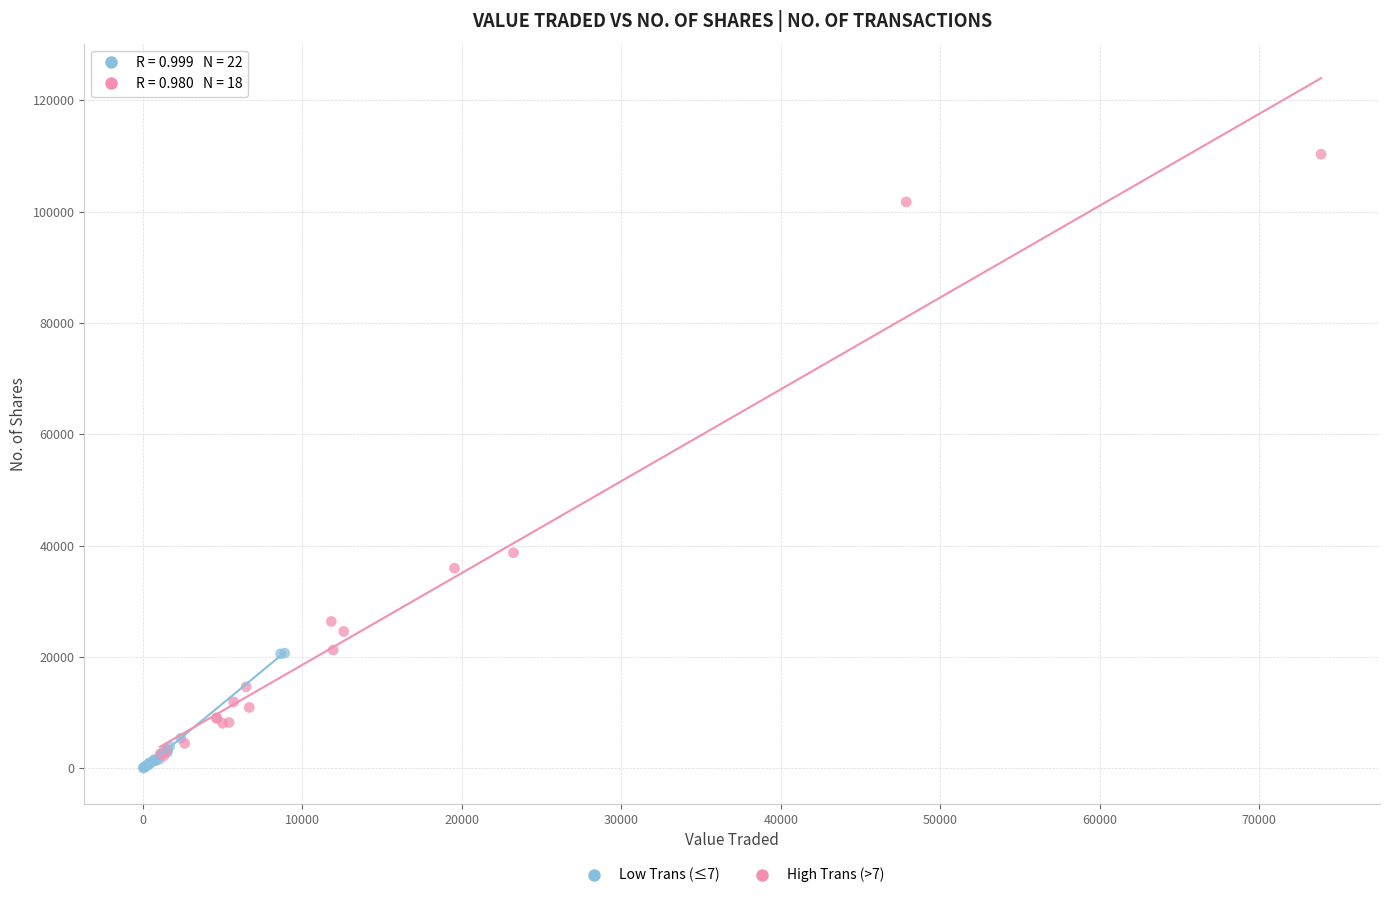

What are all the series names shown in the legend?

Low Trans (≤7), High Trans (>7)